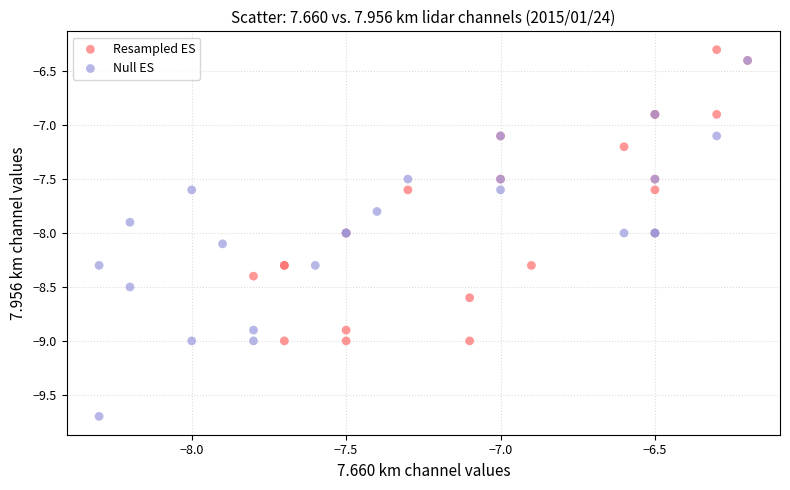

Which series reaches the minimum Y coordinate?

Null ES